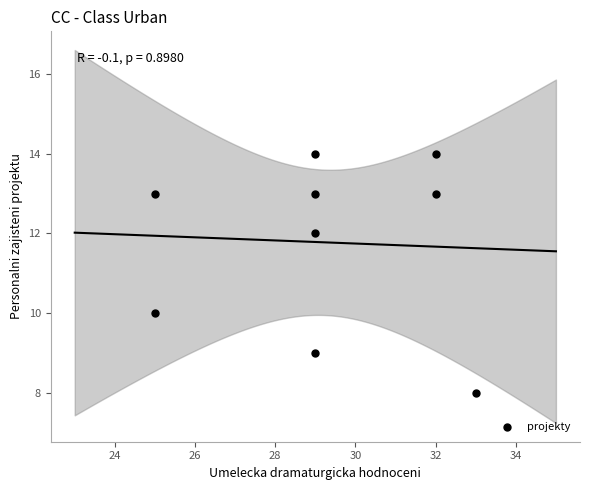

What is the average X value?

29